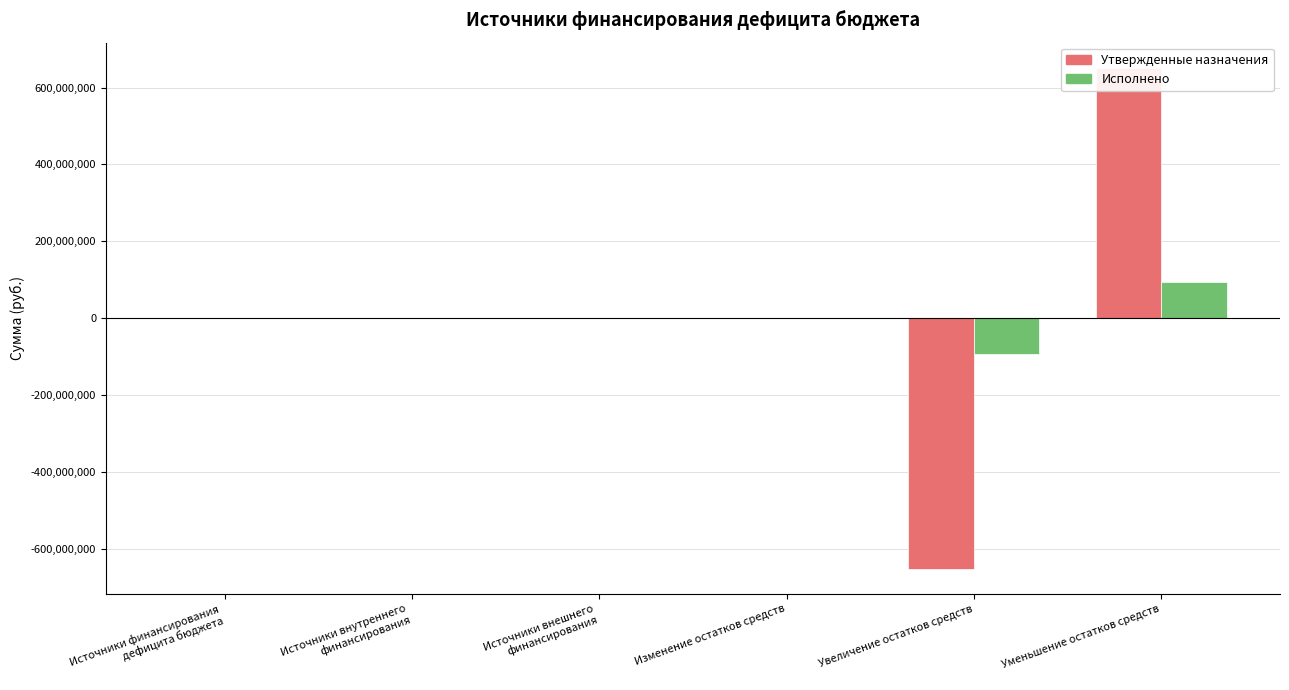

The Утвержденные назначения series shows -853863326.0 at Источники финансирования
дефицита бюджета. True or false?

False